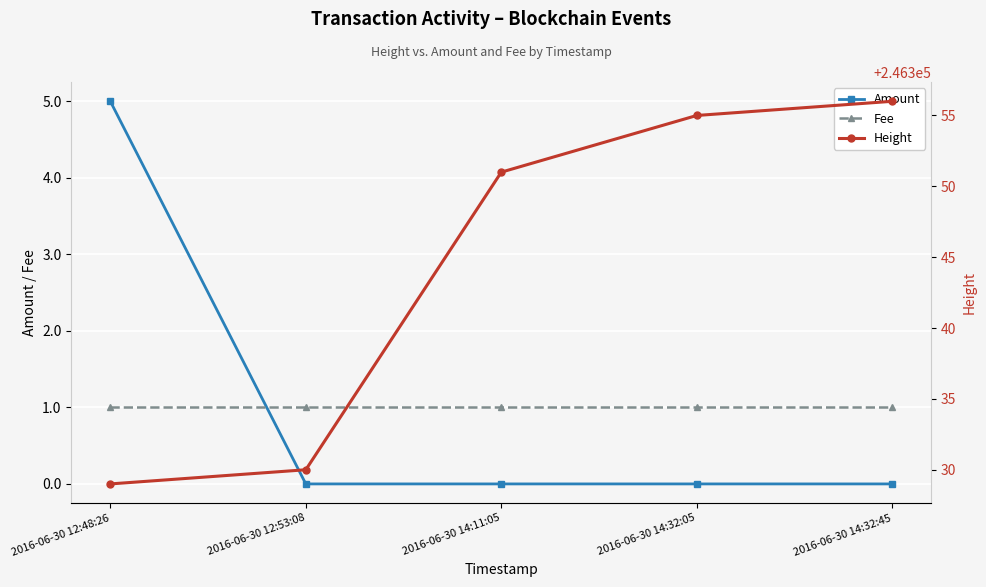

True or false: Amount and Height intersect in this chart.

False